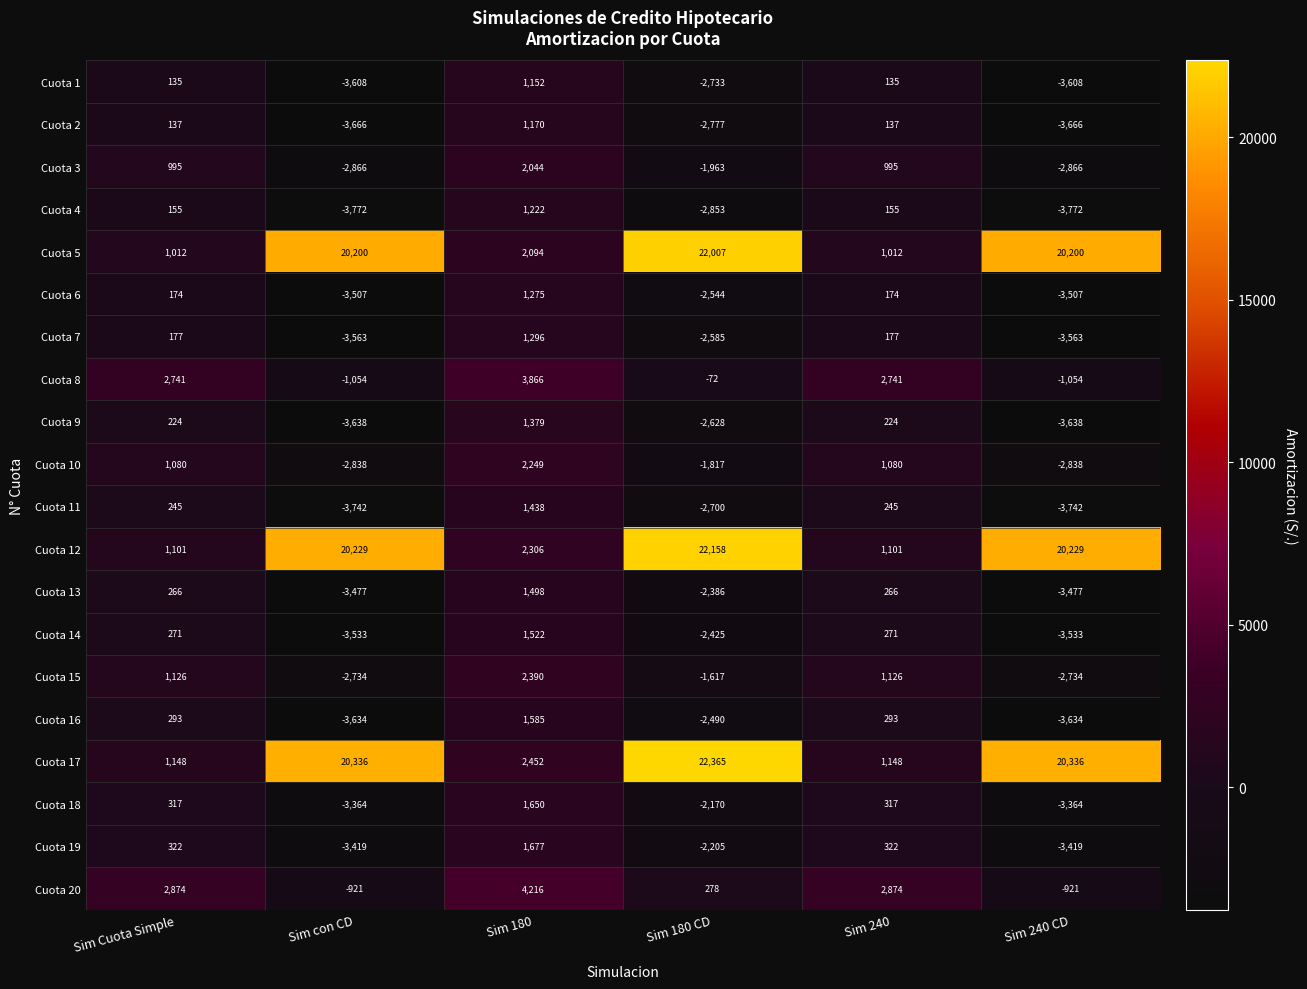

What is the difference between the Cuota 2 values at Sim 180 CD and Sim 240 CD?

889